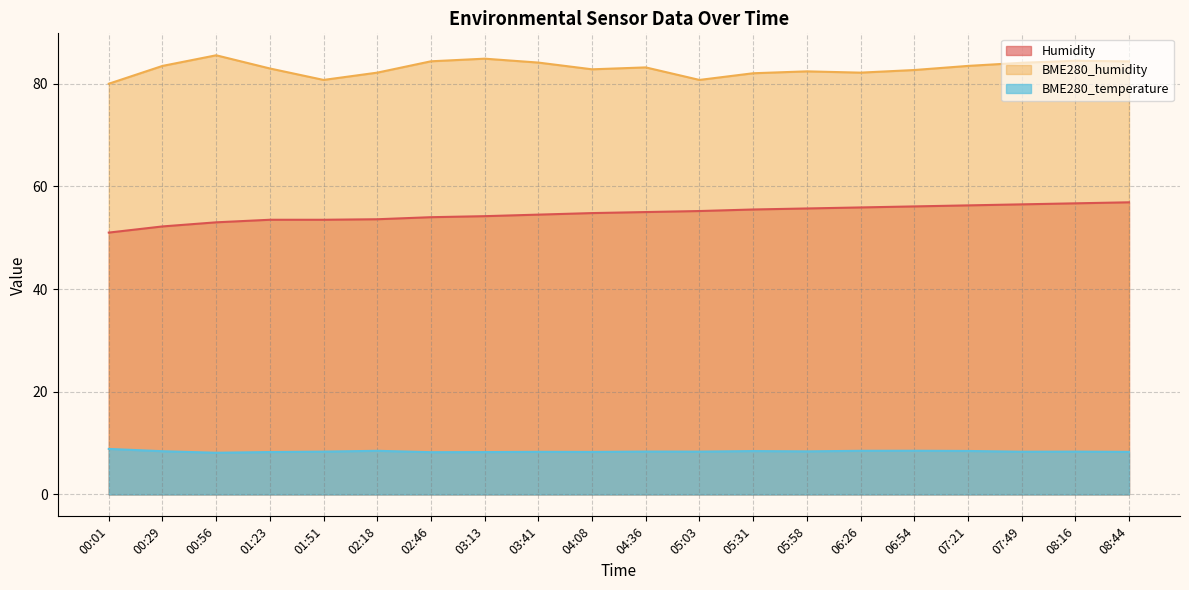

What is the average value of the BME280_humidity series?

83.0